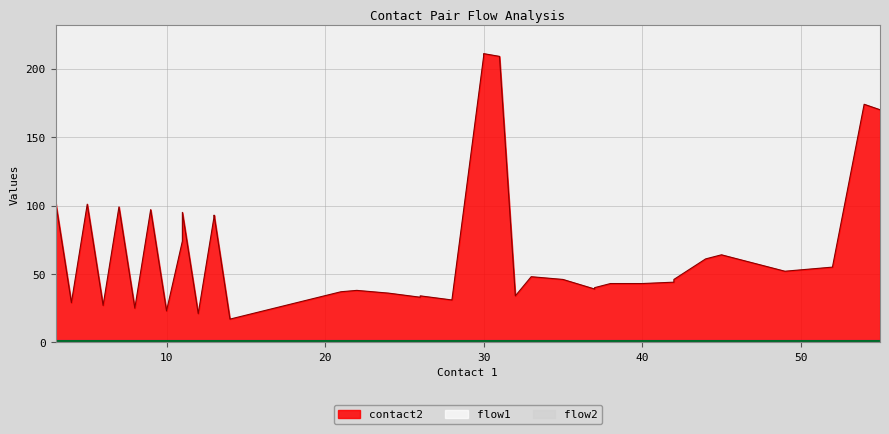

Rank the categories by flow2 value from highest to lowest.

0, 1, 2, 3, 4, 5, 6, 7, 8, 9, 10, 11, 12, 13, 14, 15, 16, 17, 18, 19, 20, 21, 22, 23, 24, 25, 26, 27, 28, 29, 30, 31, 32, 33, 34, 35, 36, 37, 38, 39